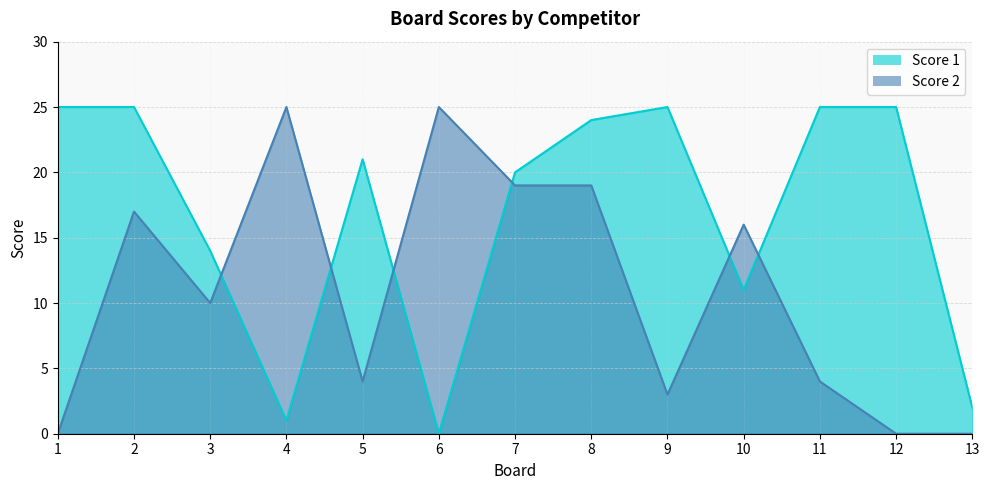

What is the total value across all series at 7?

39